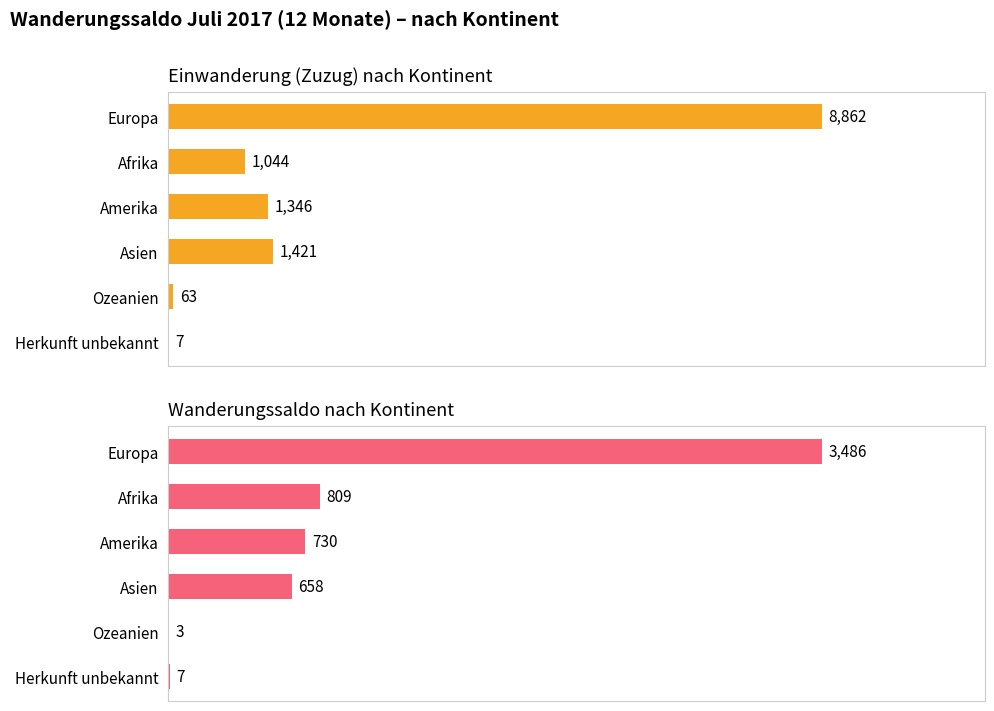

What is the difference between the highest and lowest values at Europa?

5376